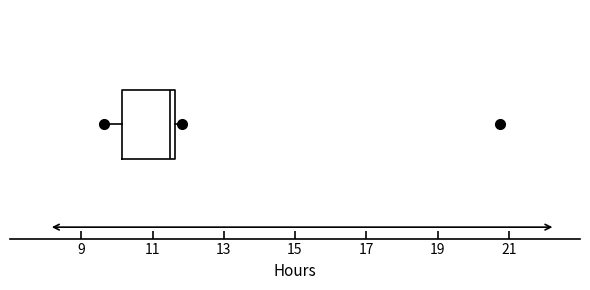

Read this box plot against the x-axis: the position of the median line, the range covered by the box, and the ends of both whiskers. The values are not printed on the chart, so give them approximately, as read against the axis.

median 11.6 (just left of the box's right edge), box 10.2 to 11.6, whiskers 9.6 to 11.8